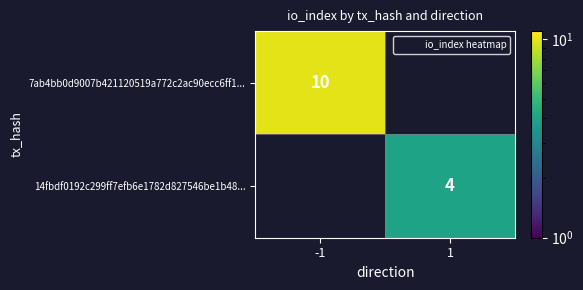

Where is 7ab4bb0d9007b421120519a772c2ac90ecc6ff1... nearest to the value 10?

-1